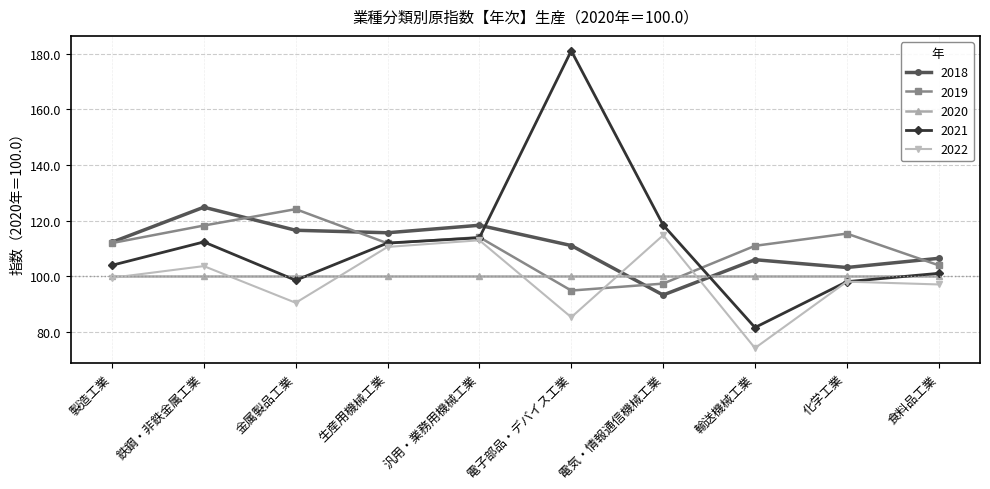

The value of 2022 at 金属製品工業 is 90.4. True or false?

True